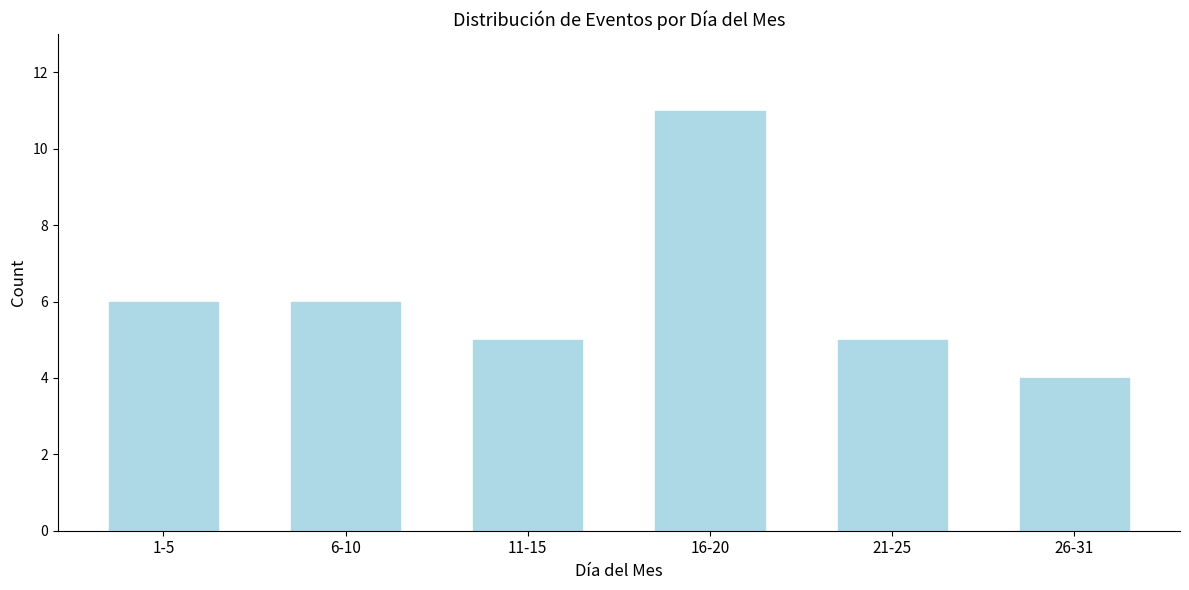

Reading left to right, what are all the values shown in this chart?

1-5=6	6-10=6	11-15=5	16-20=11	21-25=5	26-31=4